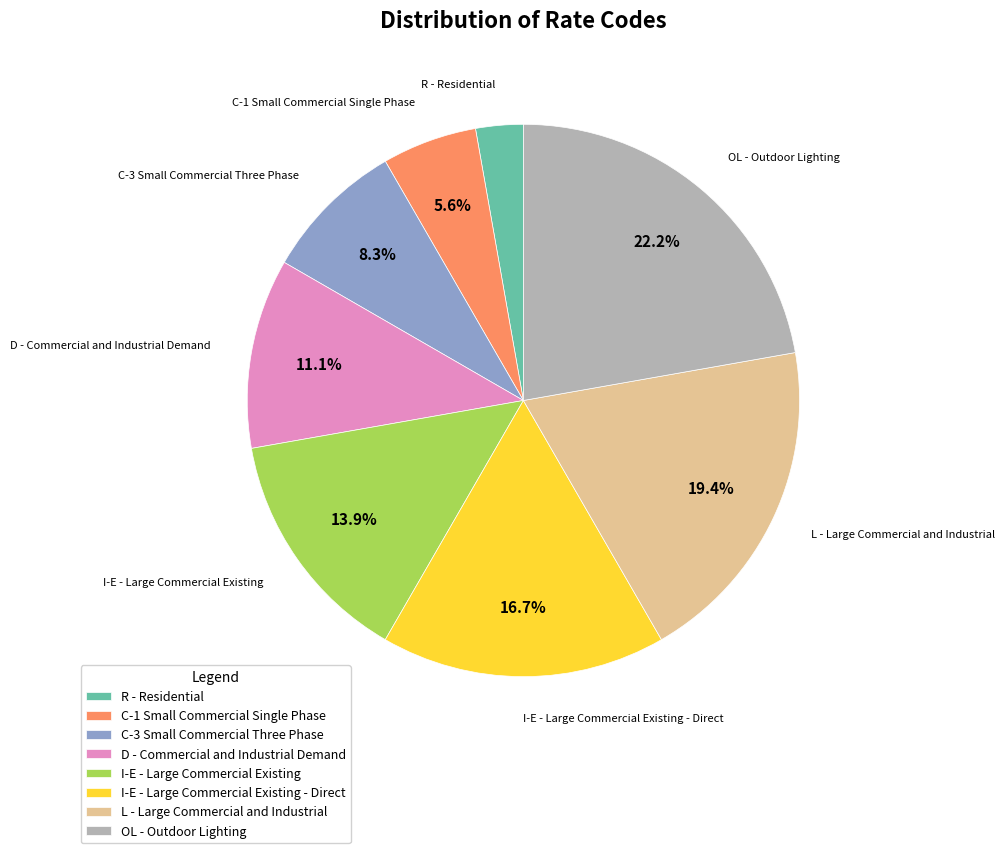

How much of the chart is everything except I-E - Large Commercial Existing - Direct?

83.3%